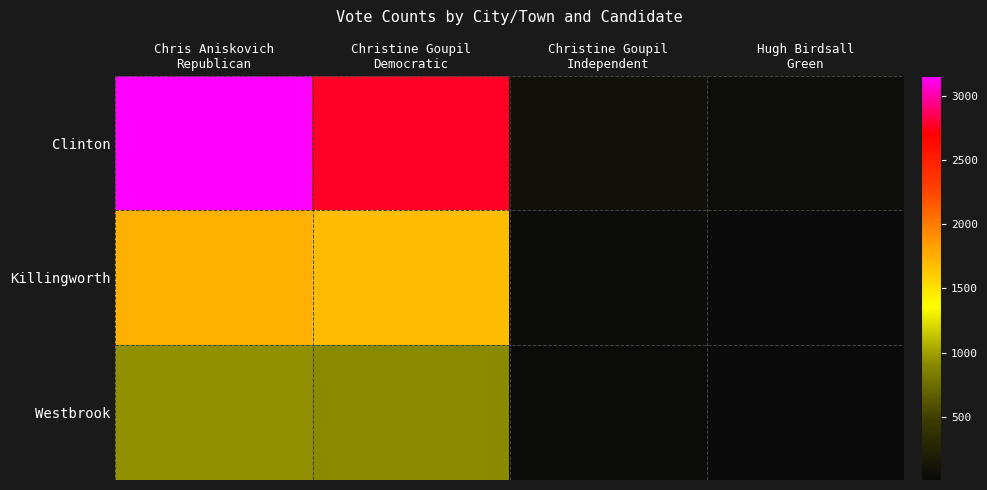

What is the spread (max minus min) of values at Christine Goupil
Independent?

66